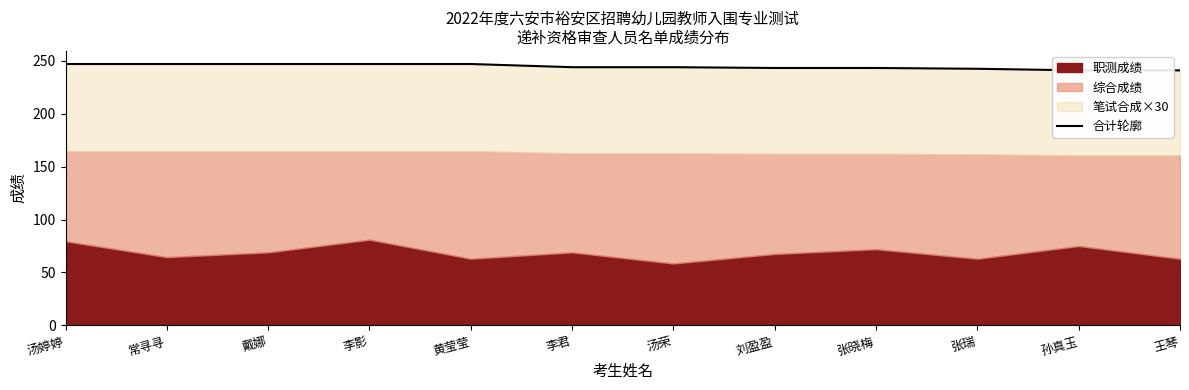

Does the chart have visible grid lines?

No